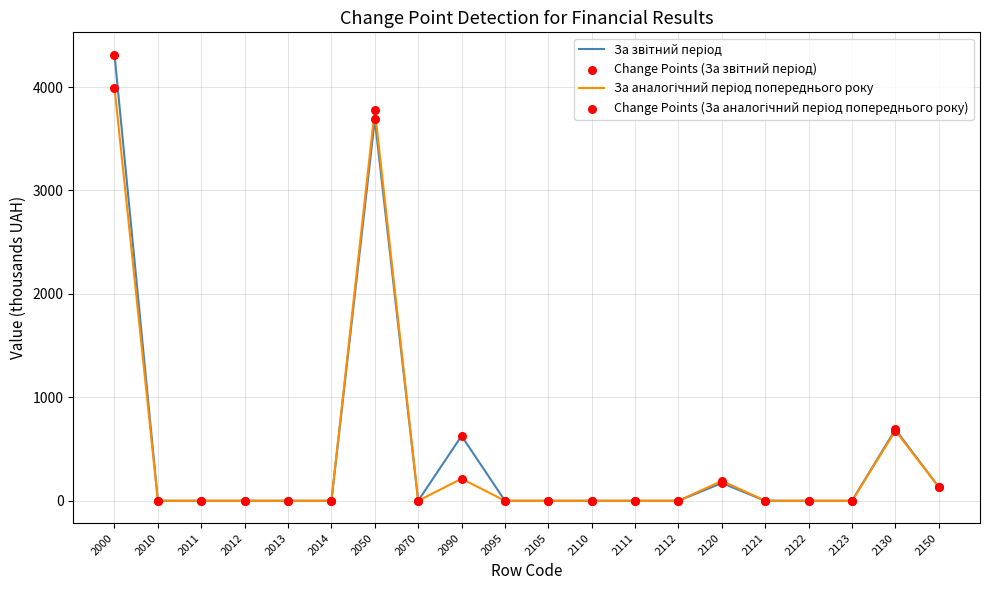

At which category is the sum across all series the highest?

2000